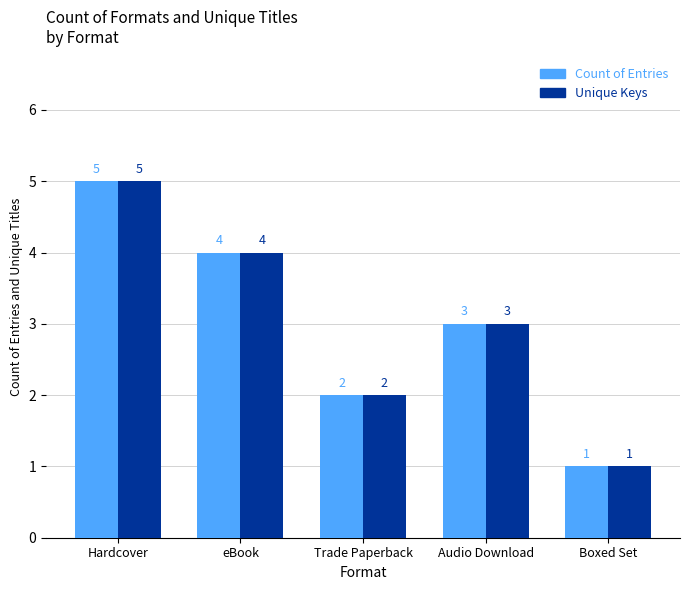

True or false: Unique Keys has a value of 5 at Audio Download.

False